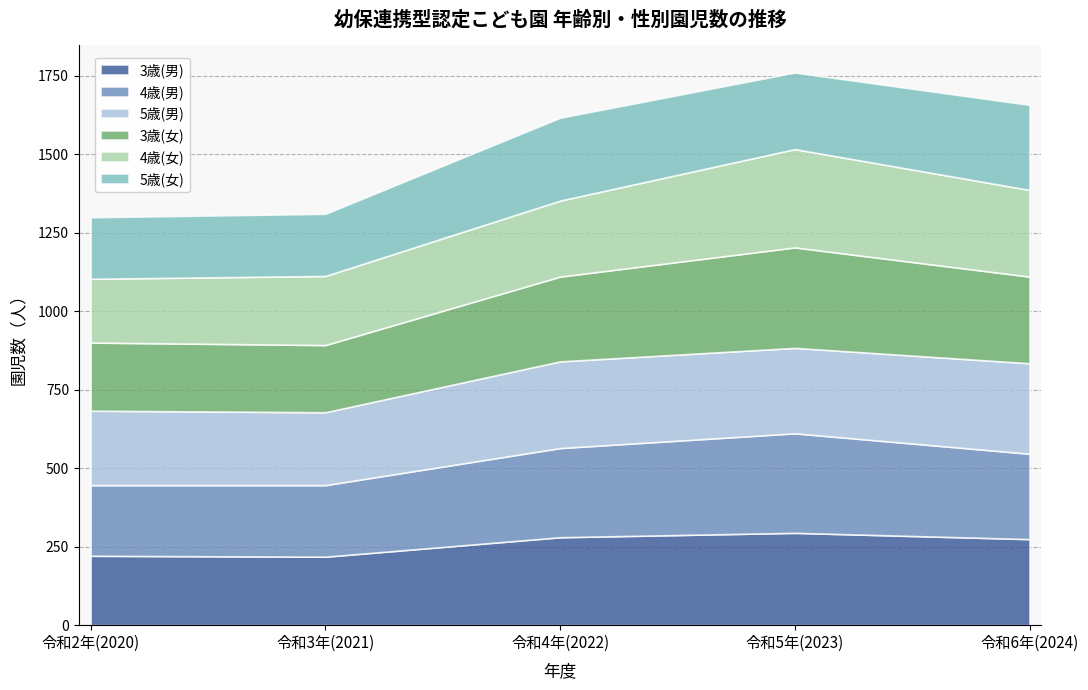

What is the value of the 4歳(男) point at the 3rd from the left?

284